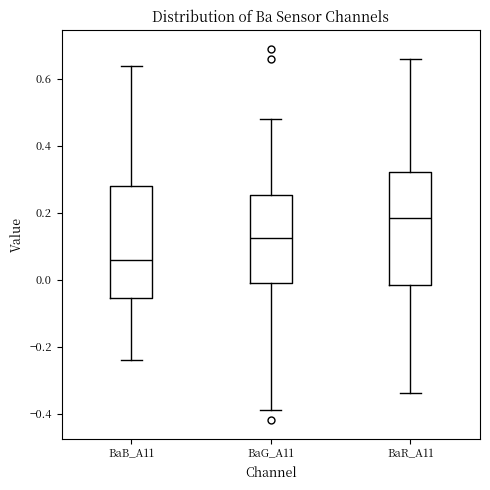

Which box's median line is the highest?

BaR_A11